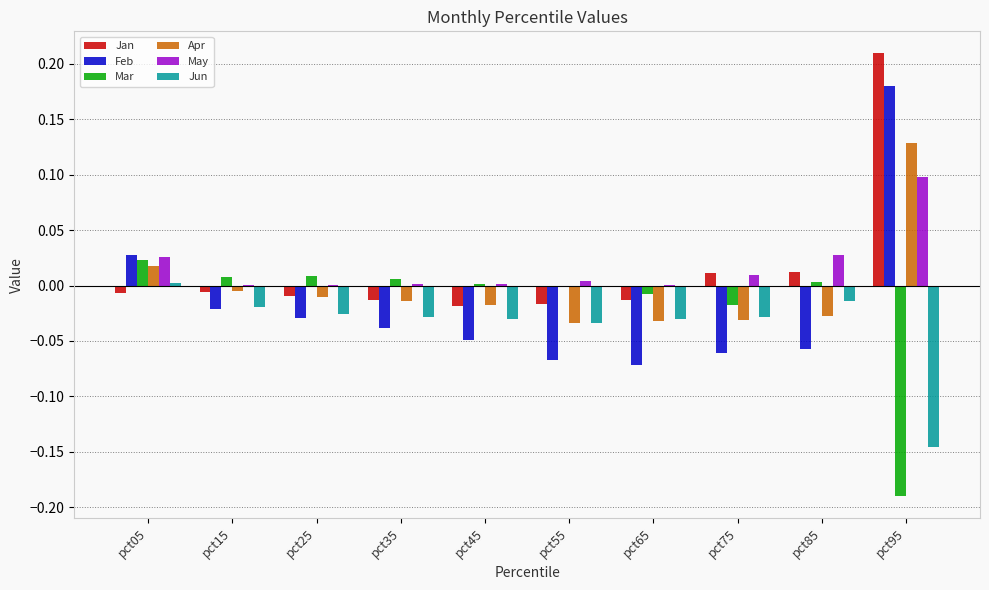

What is the total value across all series at pct95?

0.3